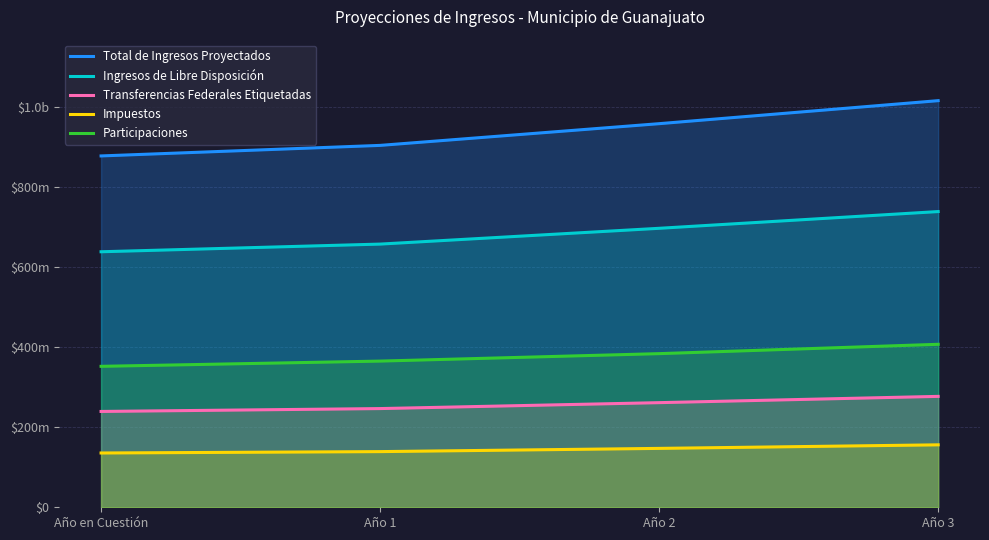

At which label is Total de Ingresos Proyectados closest to 947938421?

Año 2